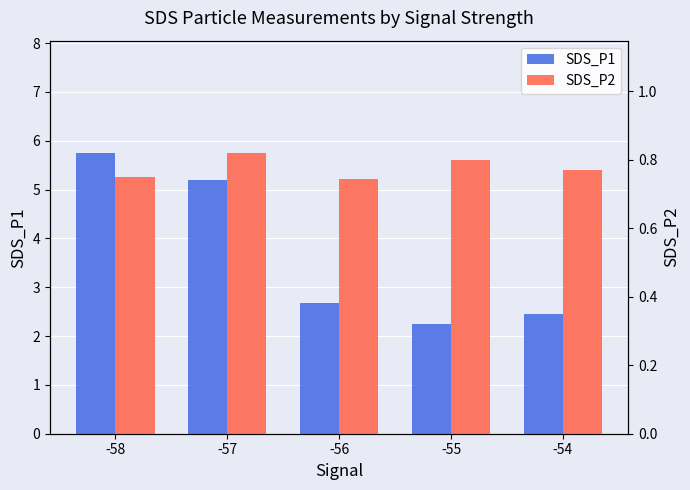

What is the sum of the SDS_P2 values at -56 and -58?

1.5